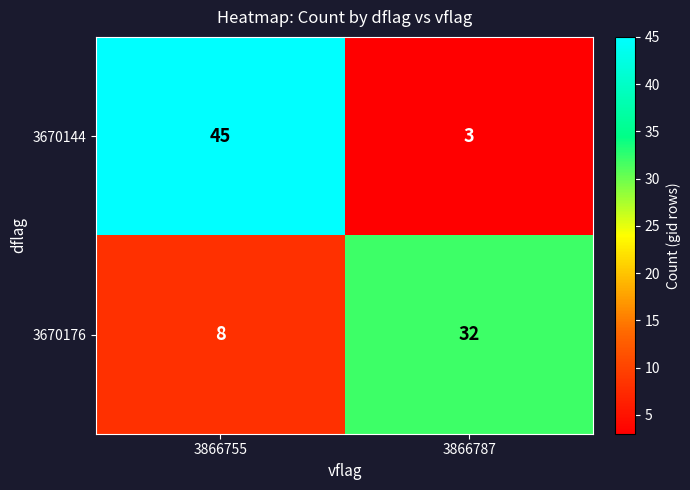

Which series has the widest spread of values?

3670144